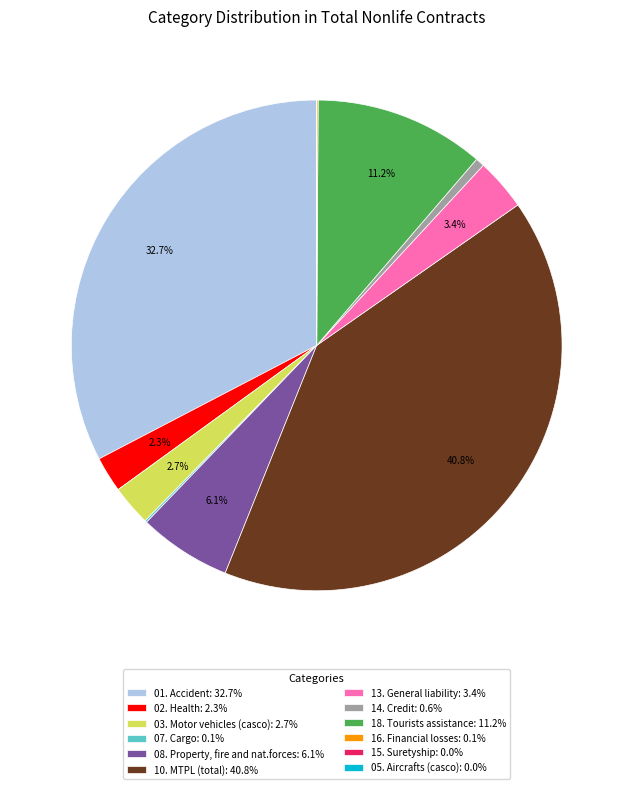

To the nearest percent, what portion does 02. Health represent?

2%